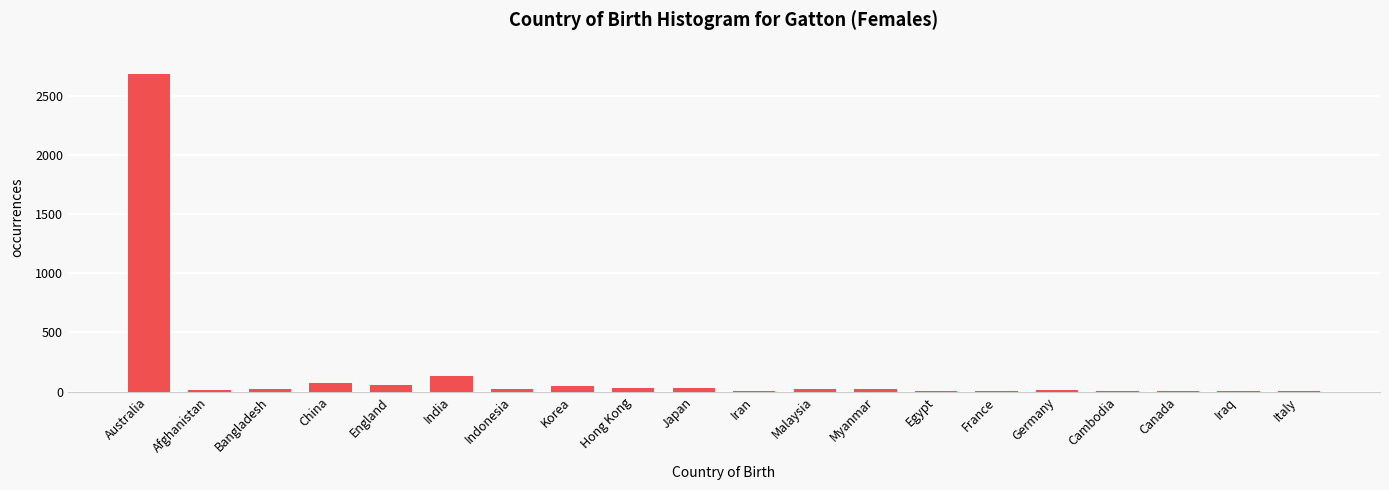

At which label is the value closest to 1343?

India